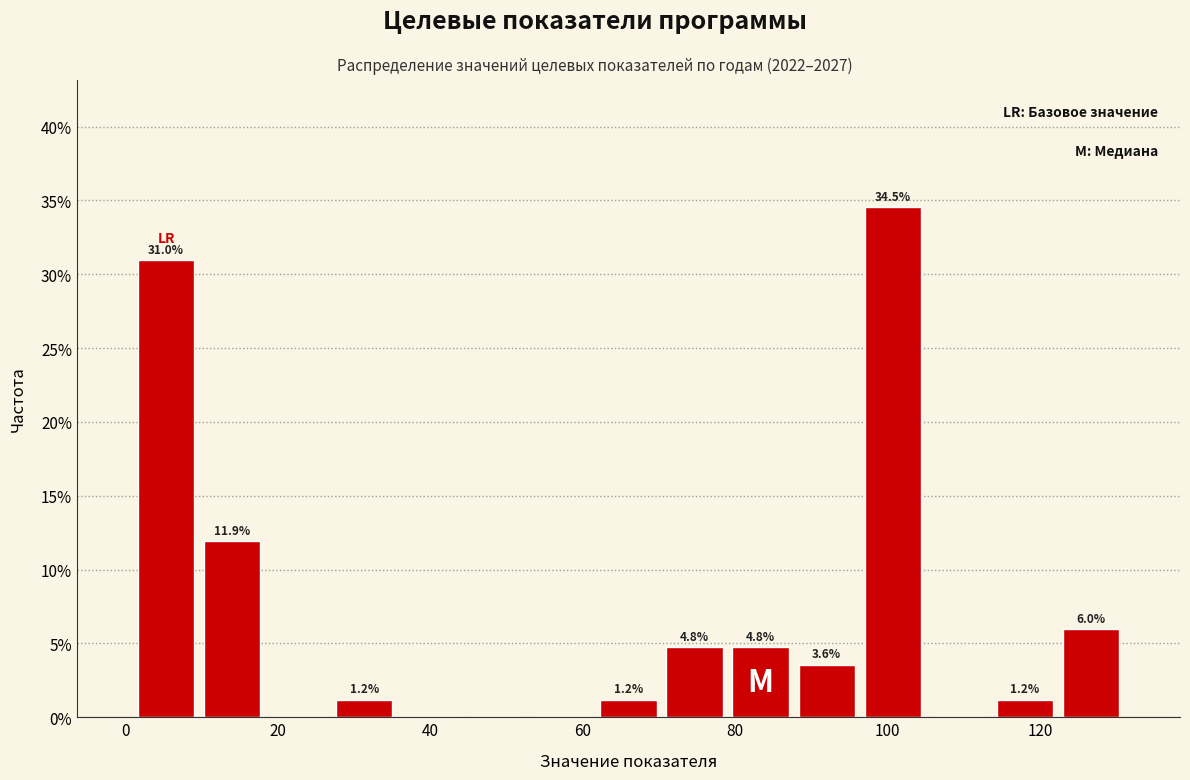

Over which range of the x-axis is the bar tallest?

96 to 106